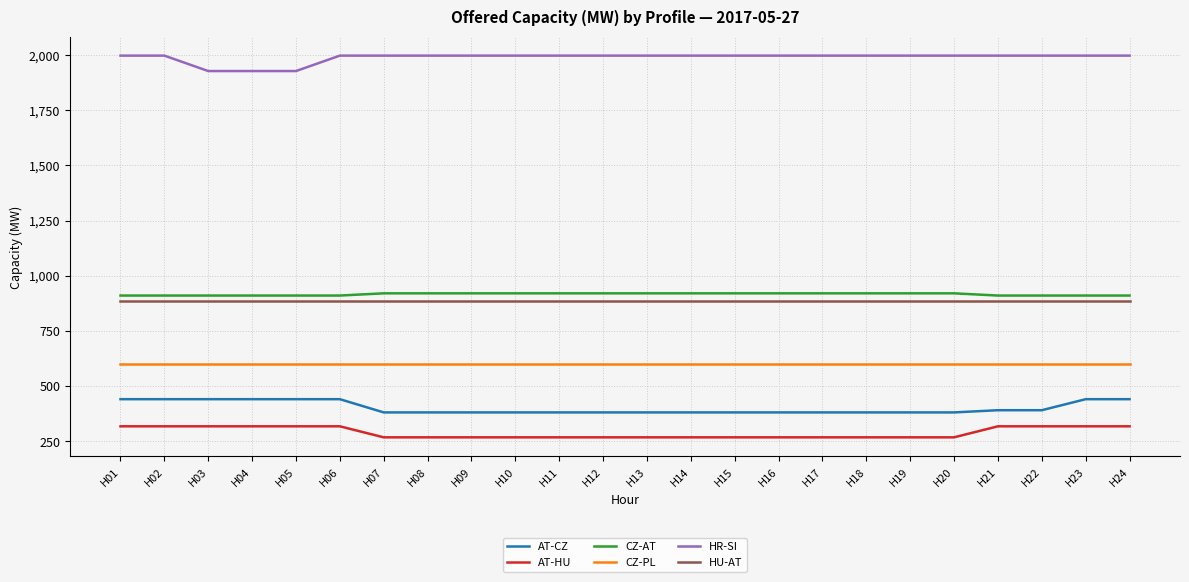

What are all the series names shown in the legend?

AT-CZ, AT-HU, CZ-AT, CZ-PL, HR-SI, HU-AT